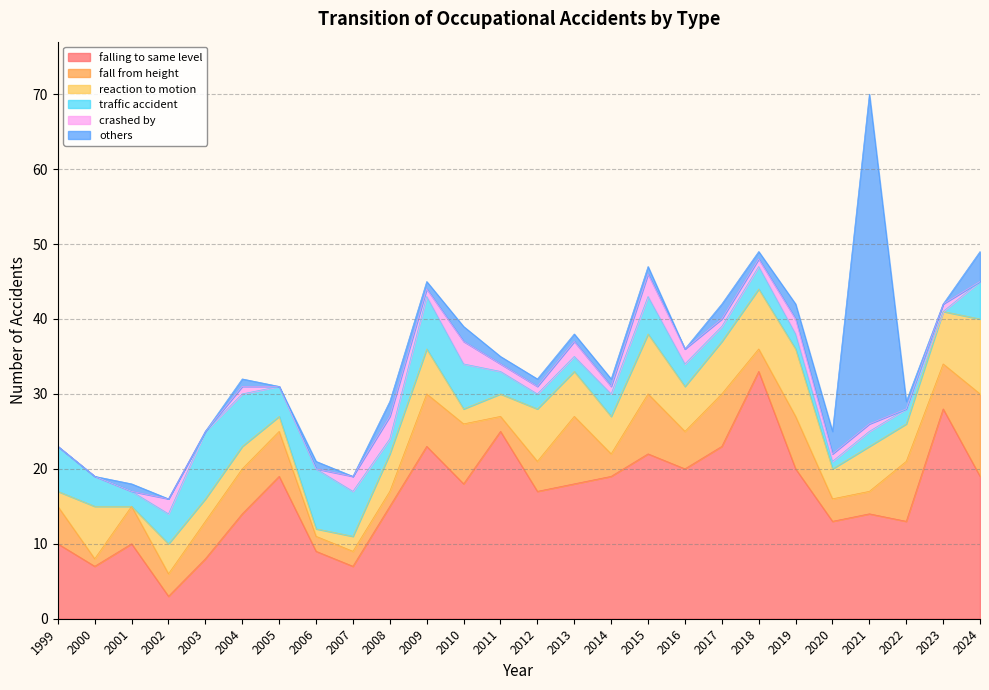

The reaction to motion series shows 5 at 2014. True or false?

True